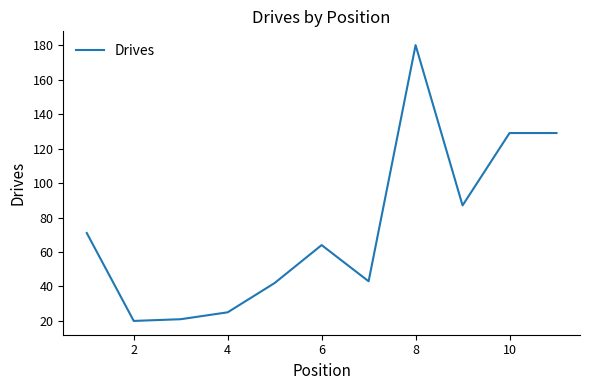

What is the difference between the maximum and minimum values?

160